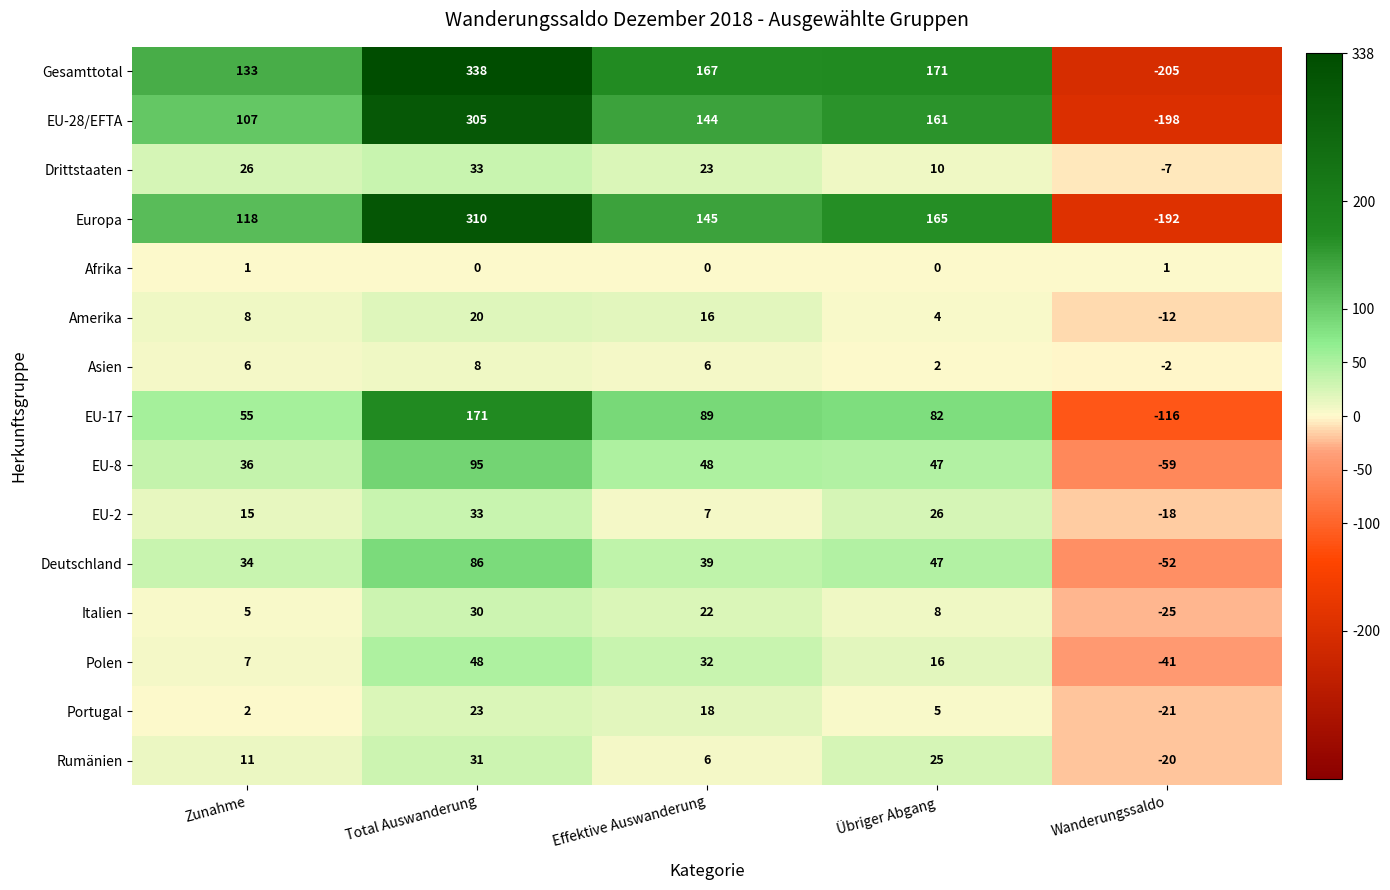

Rank the categories by Portugal value from lowest to highest.

Wanderungssaldo, Zunahme, Übriger Abgang, Effektive Auswanderung, Total Auswanderung